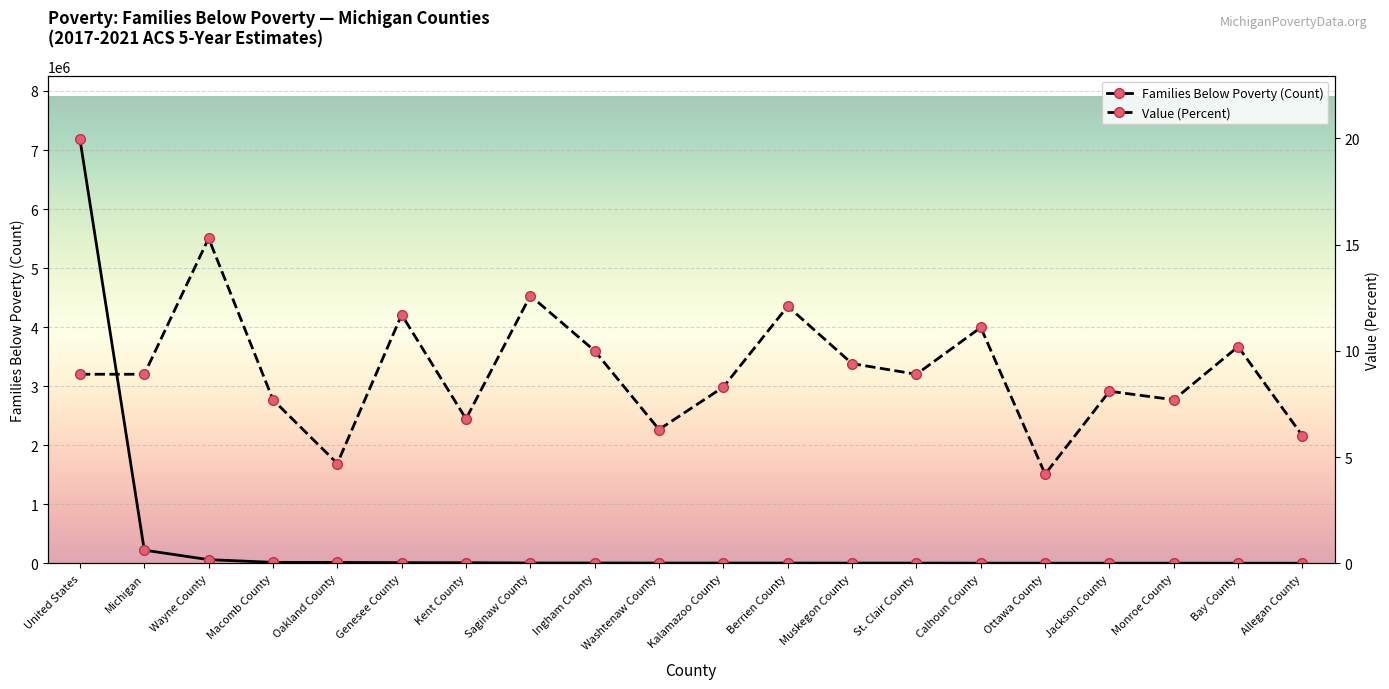

At which label does Families Below Poverty (Count) first exceed 5262?

United States